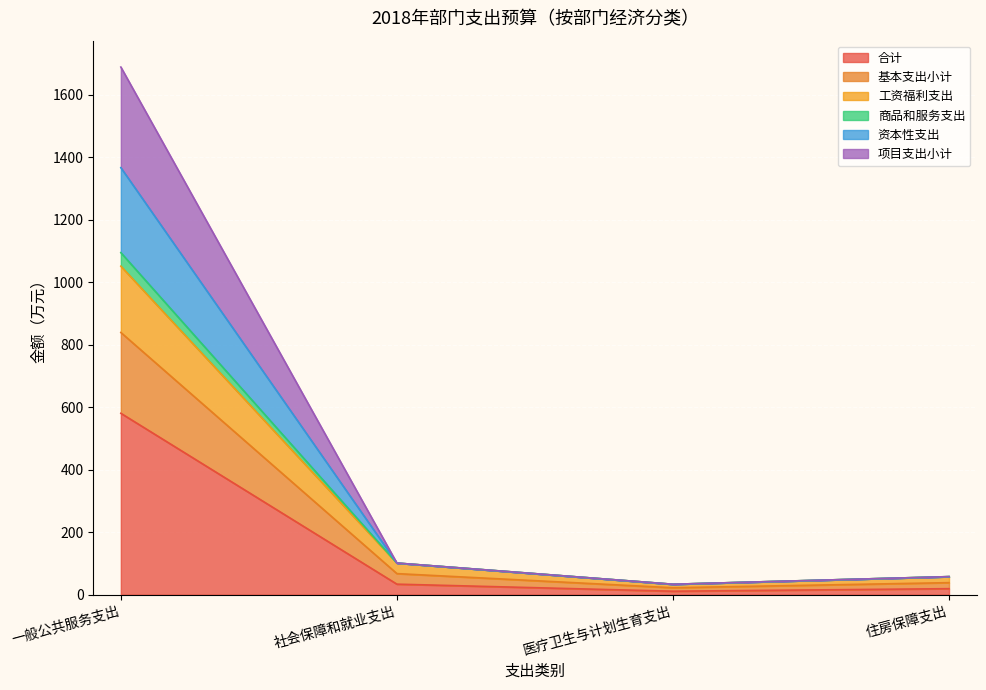

True or false: 工资福利支出 has a value of 163.6 at 社会保障和就业支出.

False